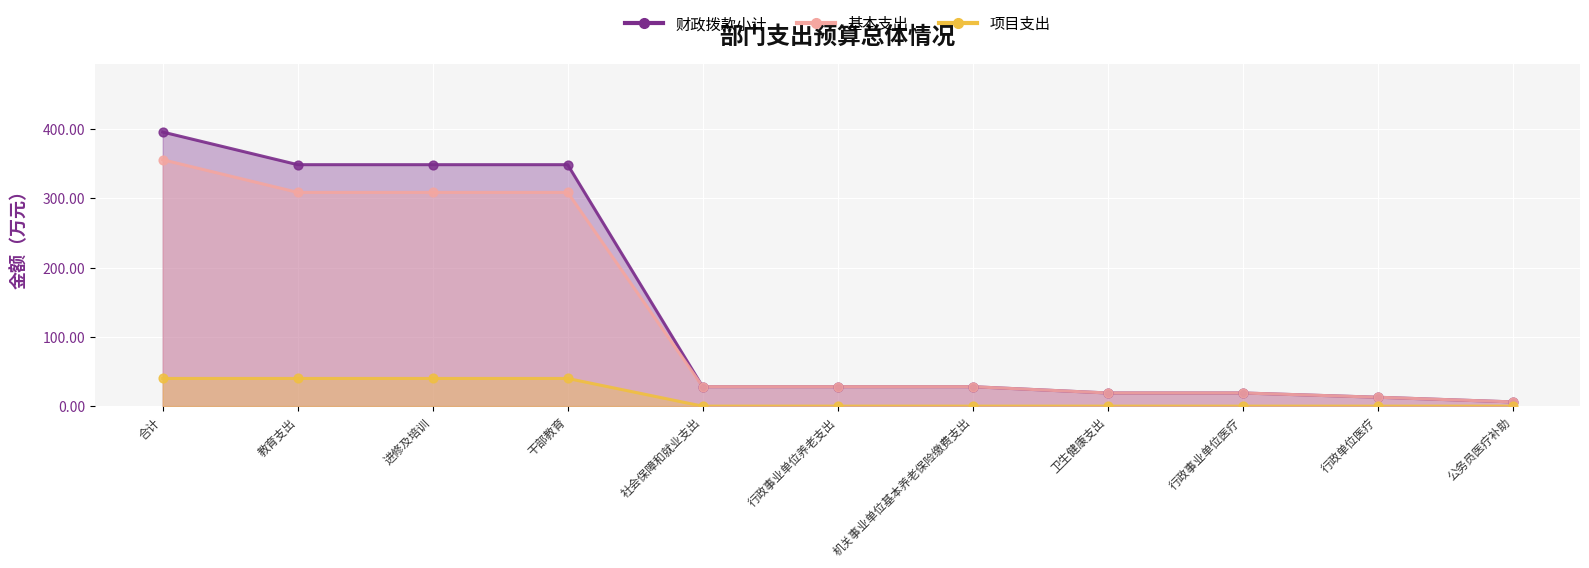

At which category is the sum across all series the highest?

合计